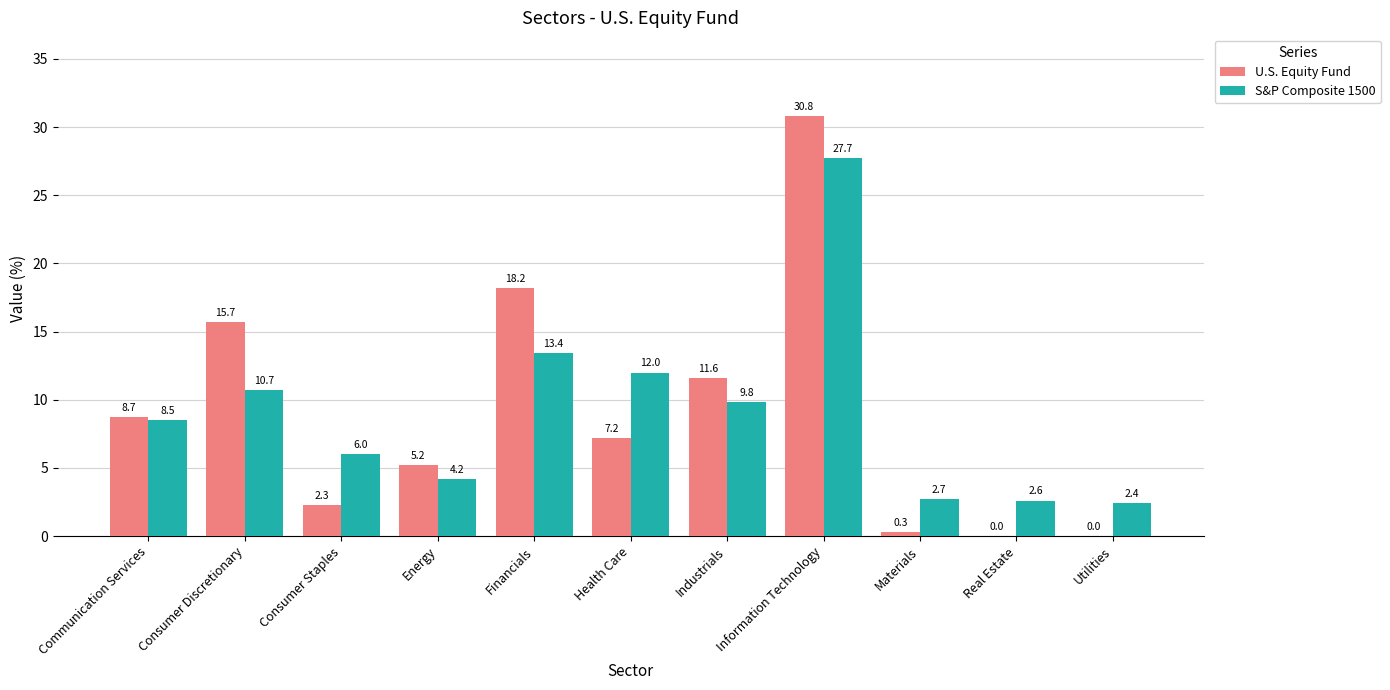

What are all the series names shown in the legend?

U.S. Equity Fund, S&P Composite 1500